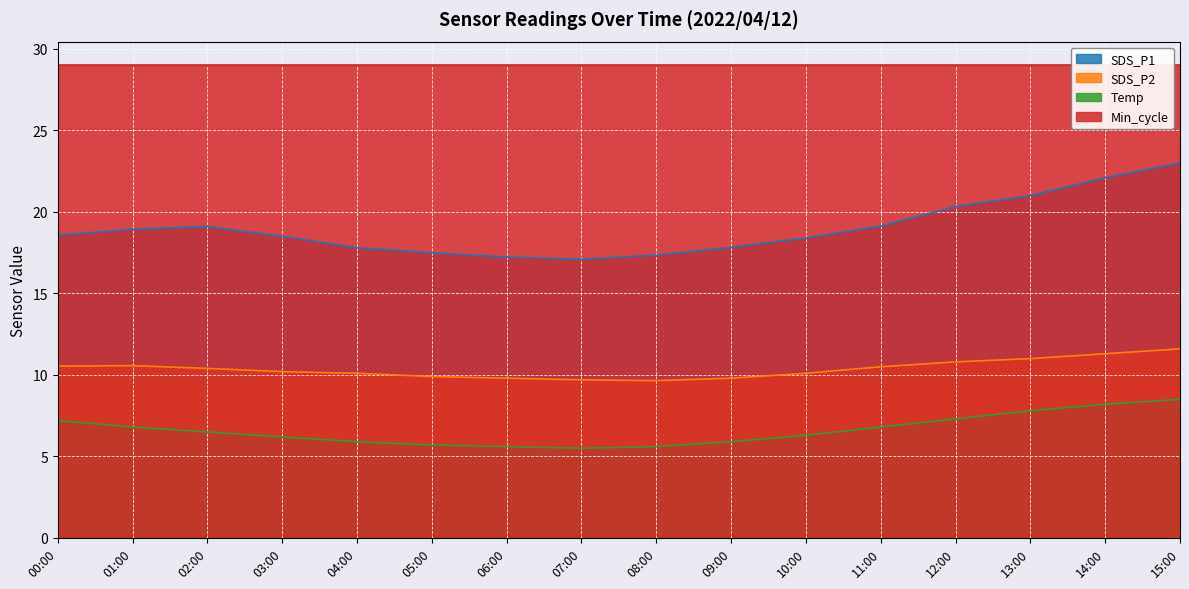

True or false: SDS_P2 and SDS_P1 intersect in this chart.

False